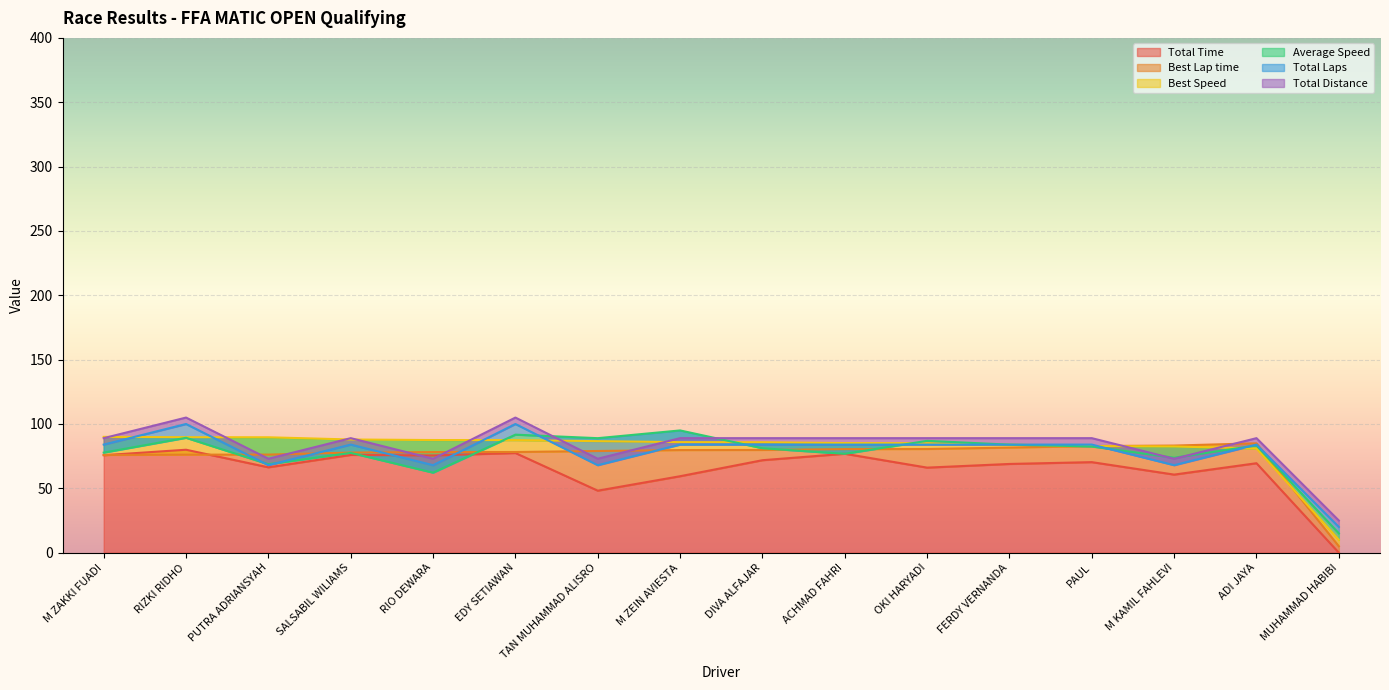

Is it true that Total Distance equals 29.7 at OKI HARYADI?

False